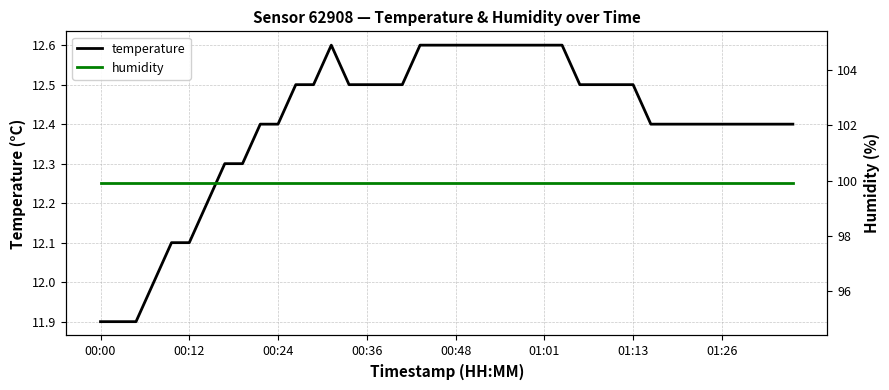

The temperature series shows 11.9 at 00:00. True or false?

True